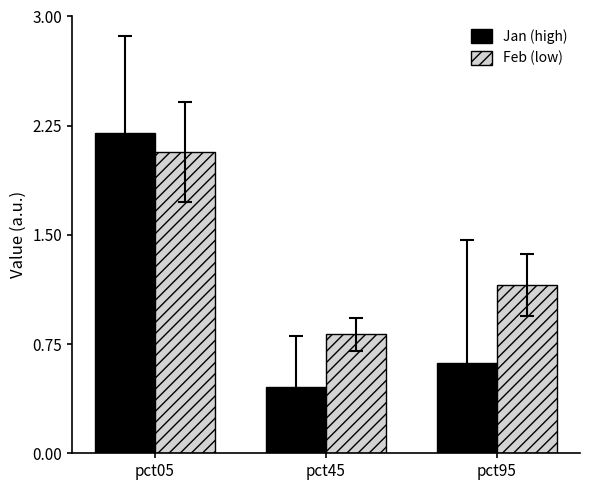

Rank the series at pct45 from highest to lowest value.

Feb (low), Jan (high)